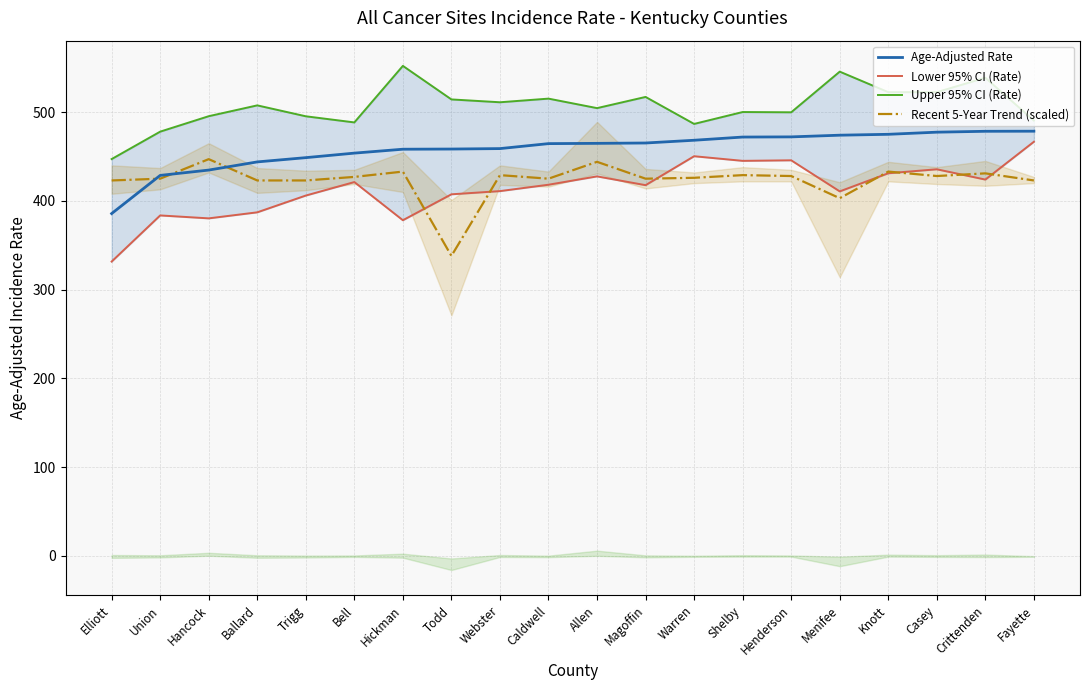

True or false: Age-Adjusted Rate and Lower 95% CI (Rate) cross at least once.

False